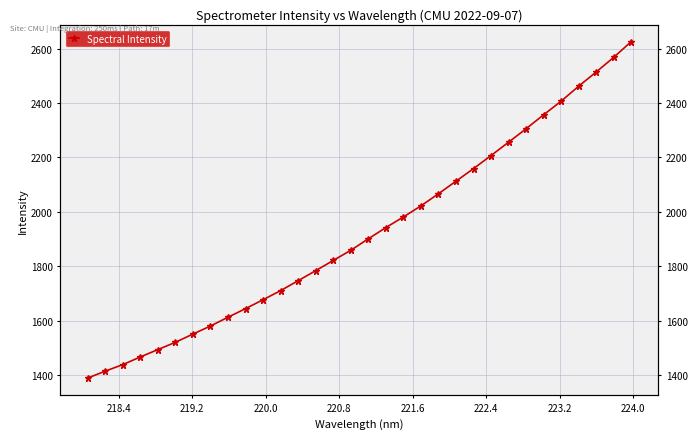

What is the average value?

1924.6